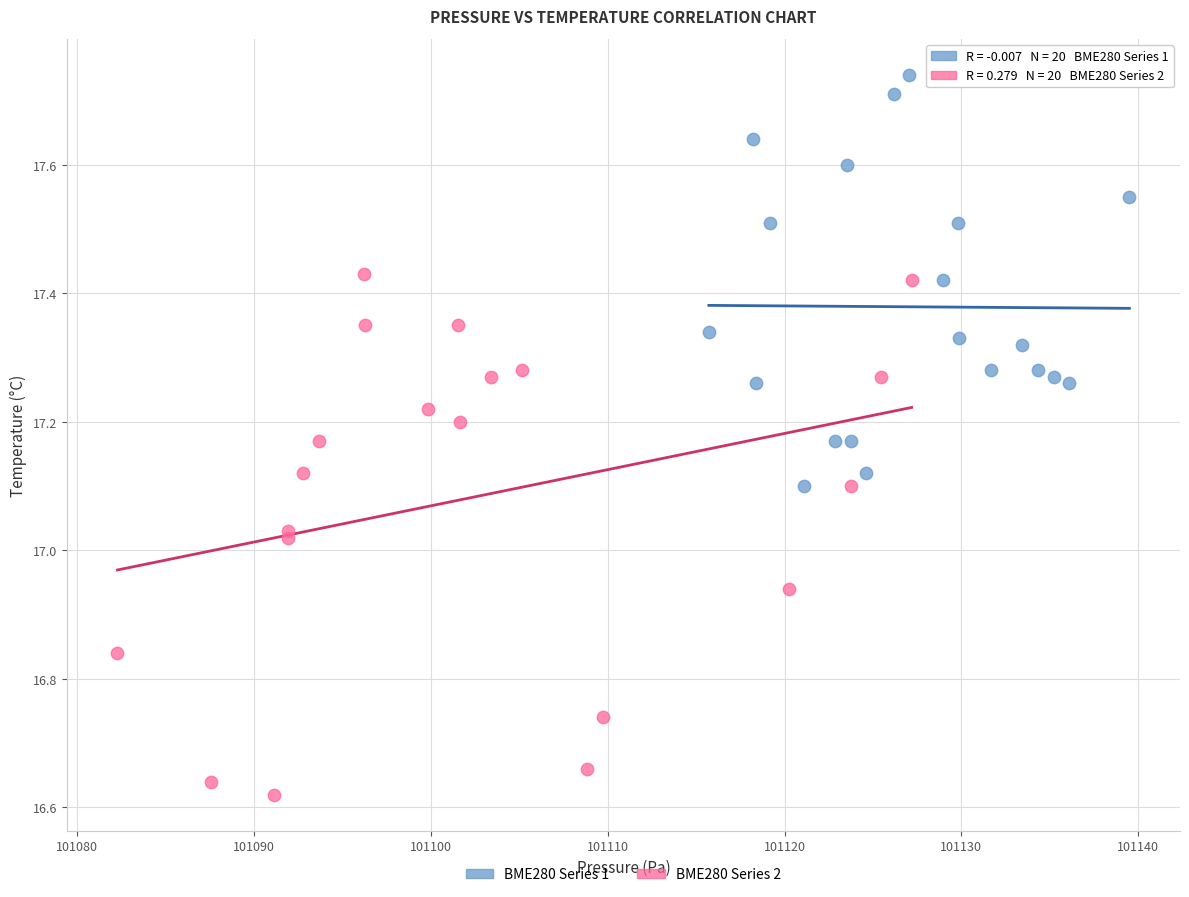

Which series reaches the maximum Y coordinate?

BME280 Series 1